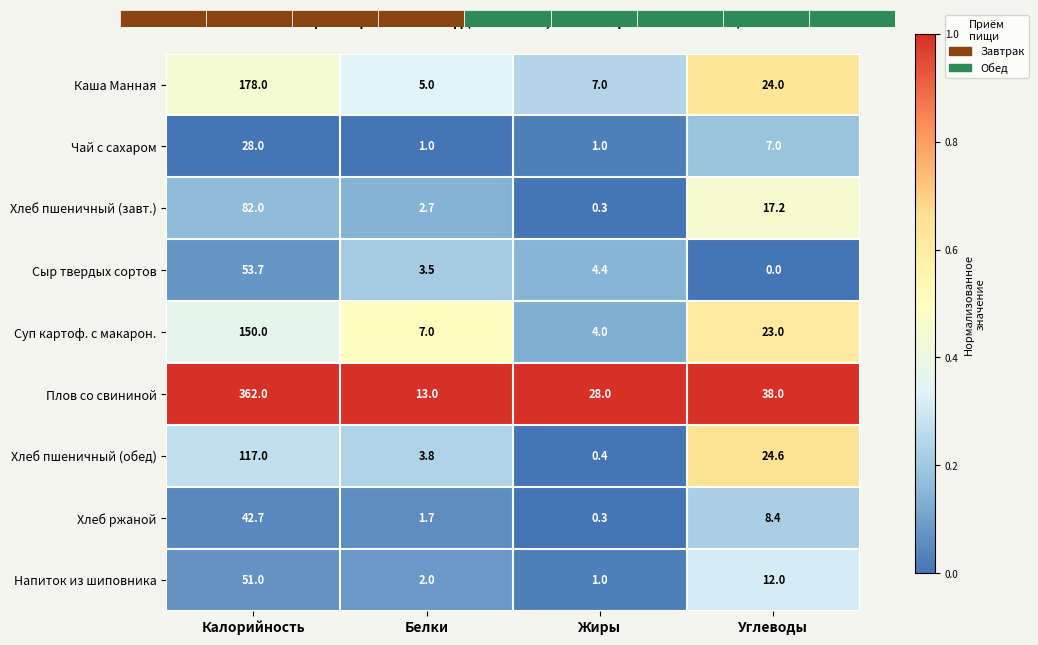

List the labels in order of Каша Манная value, largest first.

Калорийность, Углеводы, Жиры, Белки